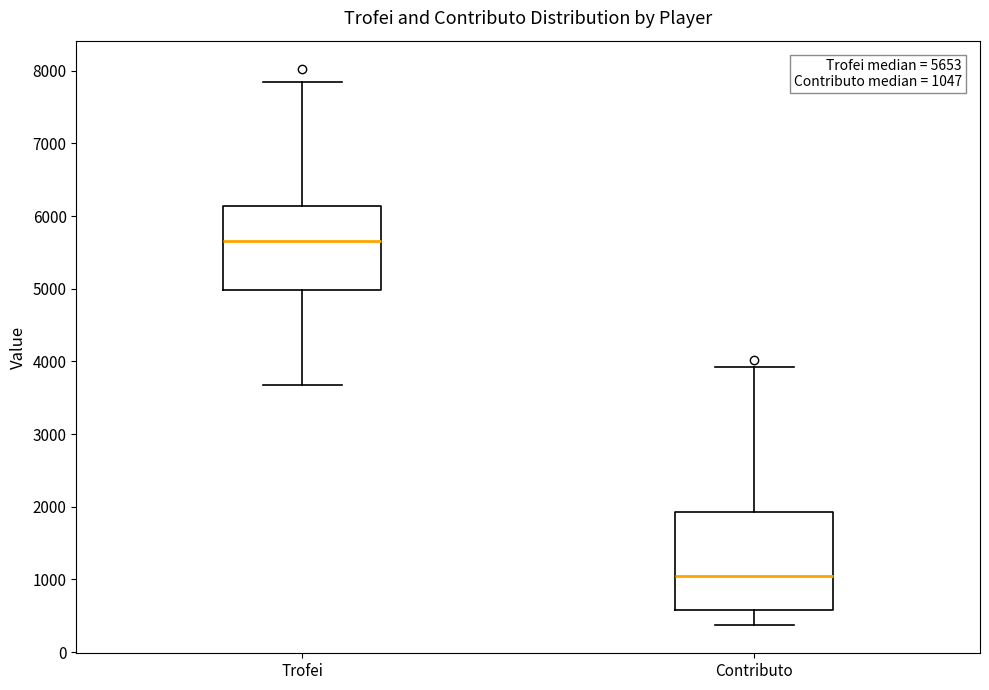

Comparing the boxes themselves (not the whiskers), which one is the tallest?

Contributo